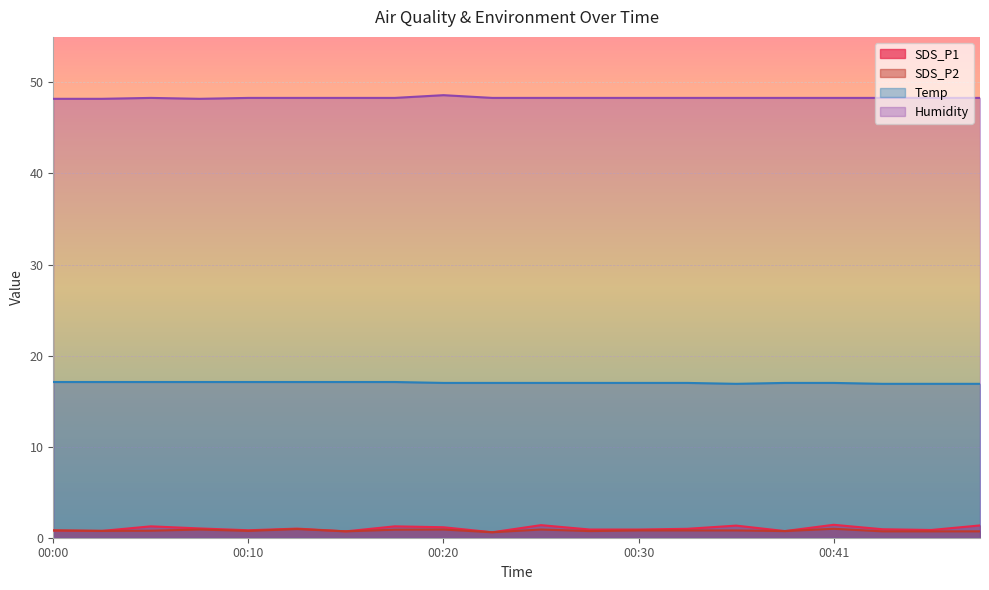

How many lines are shown in the chart?

4